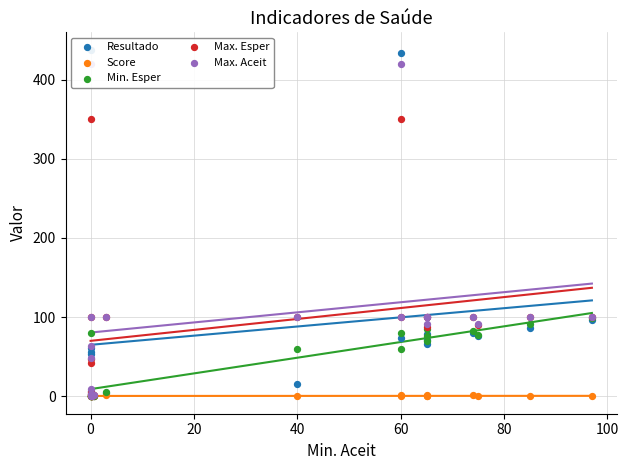

Which series has the largest Y range (max minus min)?

Resultado